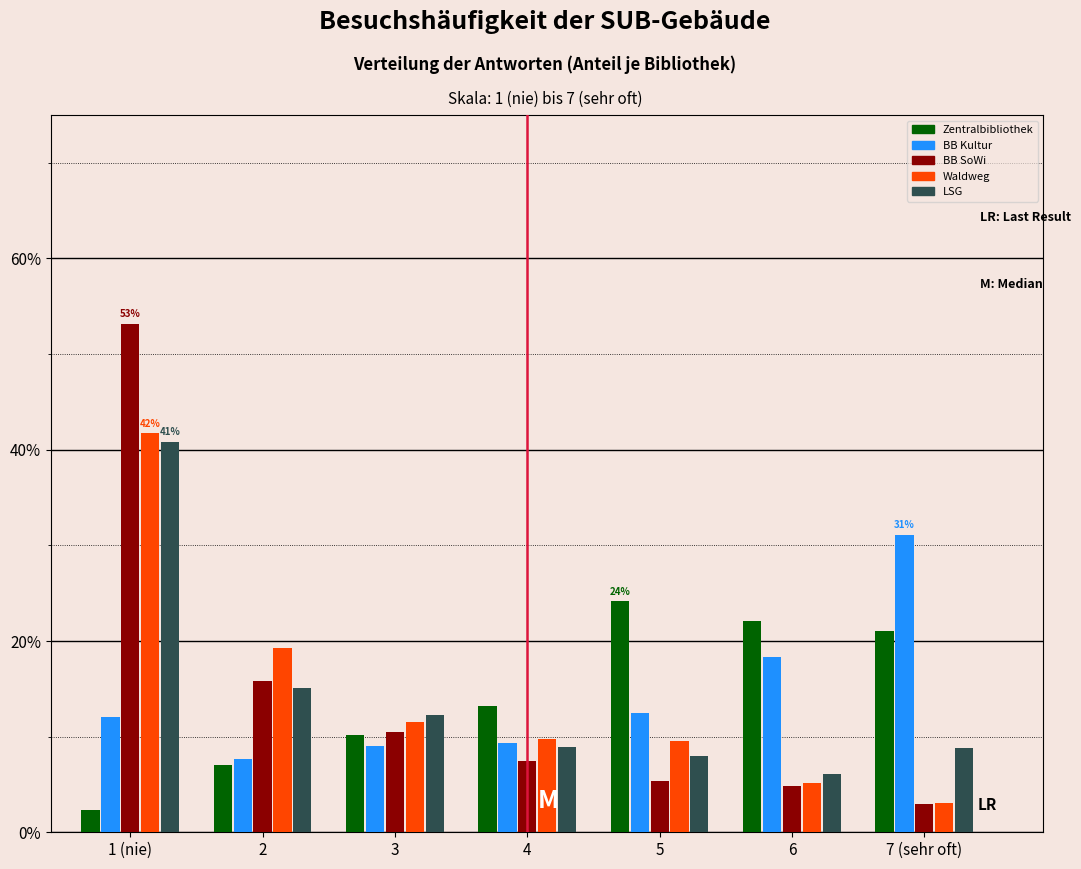

What is the minimum value shown in the chart?

2.4